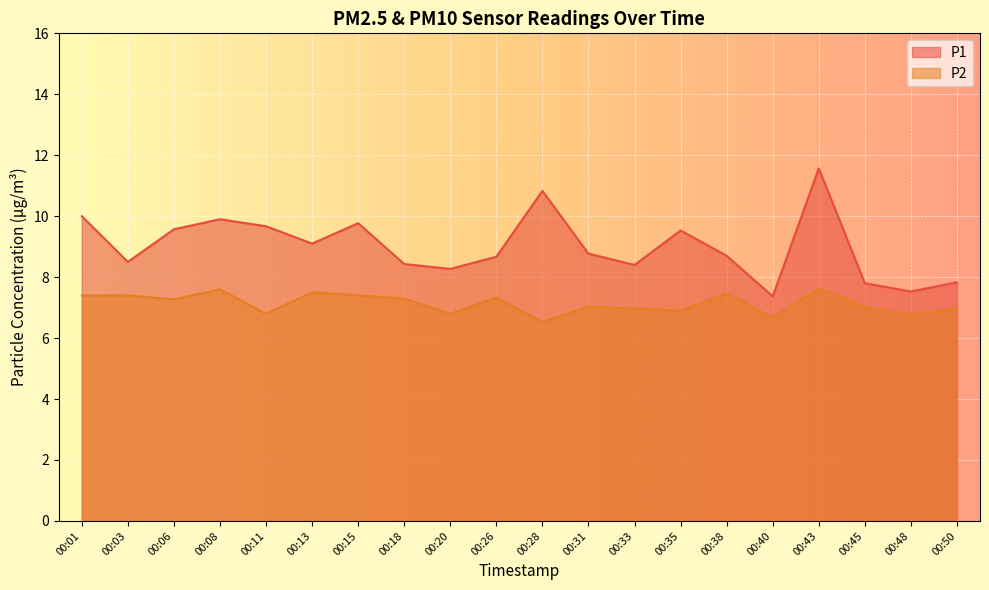

What is the approximate value of P2 at 00:31?

7.0